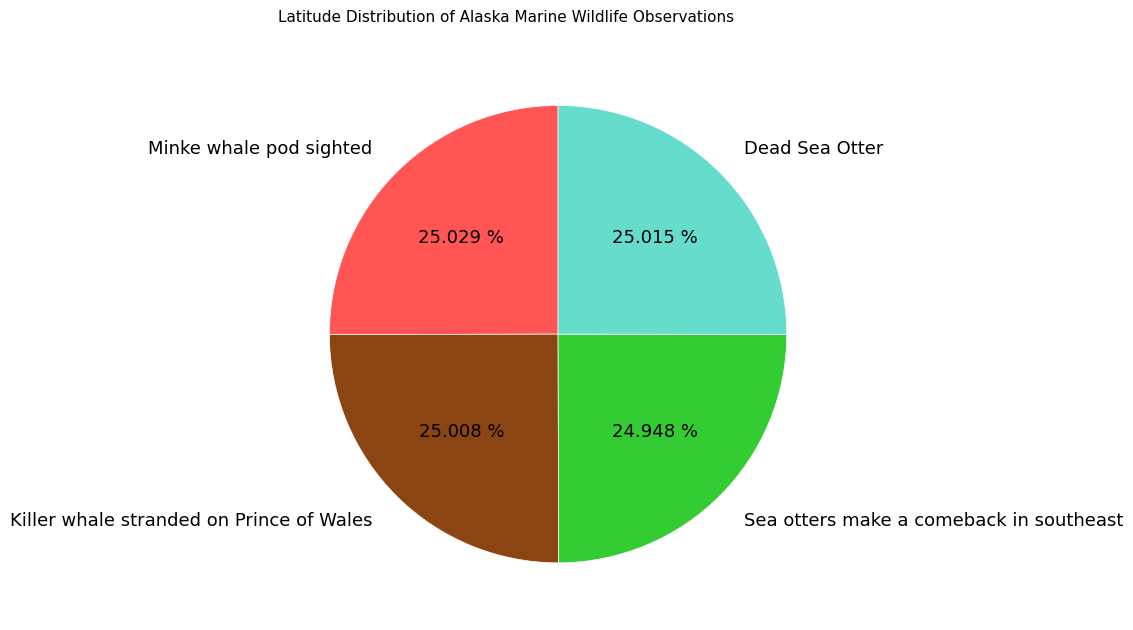

What is the ratio of the value at Minke whale pod sighted to the value at Killer whale stranded on Prince of Wales?

1.0